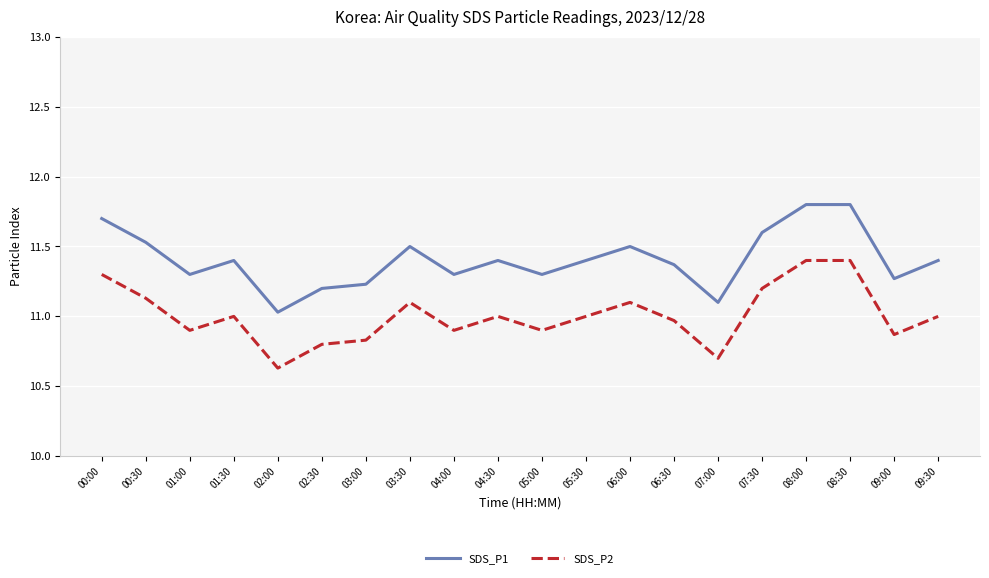

True or false: SDS_P1 and SDS_P2 cross at least once.

False